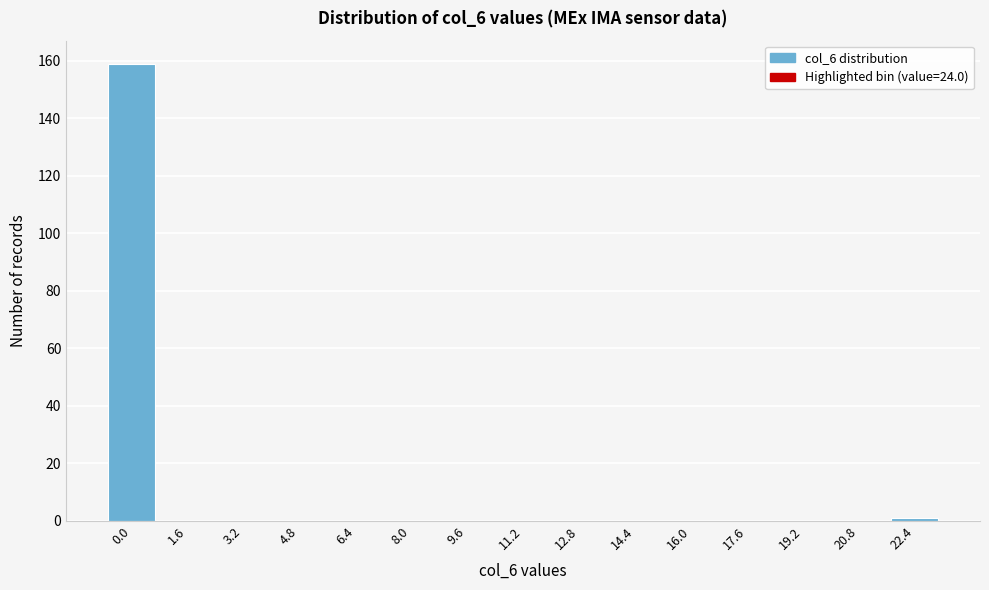

Reading left to right, list all the values displayed in this chart.

0.0=159	1.6=0	3.2=0	4.8=0	6.4=0	8.0=0	9.6=0	11.2=0	12.8=0	14.4=0	16.0=0	17.6=0	19.2=0	20.8=0	22.4=1